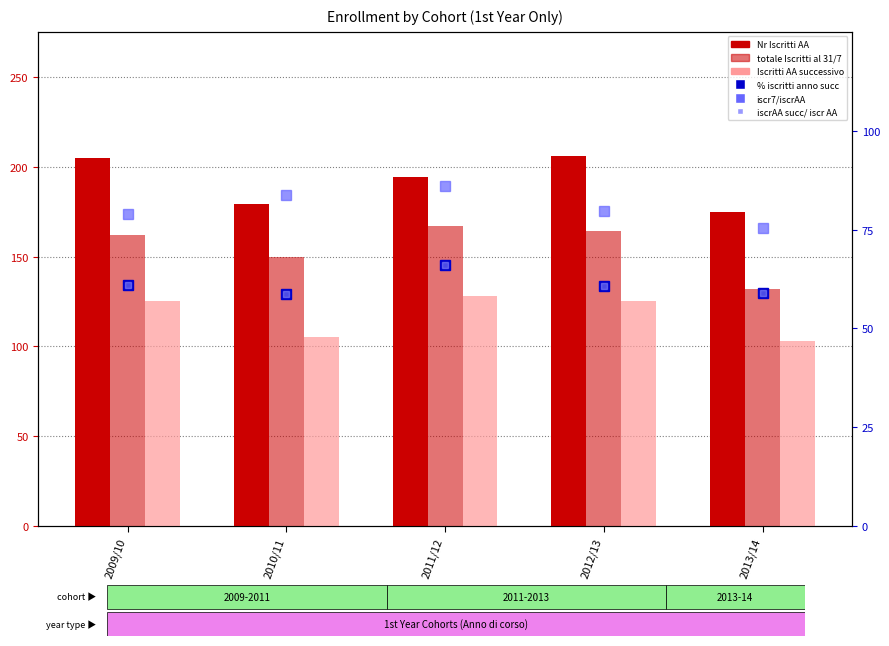

Reading right to left, list all the values displayed in this chart.

Nr Iscritti AA: 2013/14=175.0	2012/13=206.0	2011/12=194.0	2010/11=179.0	2009/10=205.0
totale Nr Iscritti al 31/7: 2013/14=132.0	2012/13=164.0	2011/12=167.0	2010/11=150.0	2009/10=162.0
Iscritti AA successivo: 2013/14=103.0	2012/13=125.0	2011/12=128.0	2010/11=105.0	2009/10=125.0
% iscritti anno succ: 2013/14=58.9	2012/13=60.7	2011/12=66.0	2010/11=58.7	2009/10=61.0
iscr7/iscrAA: 2013/14=75.4	2012/13=79.6	2011/12=86.1	2010/11=83.8	2009/10=79.0
iscrAA succ/ iscr AA: 2013/14=58.9	2012/13=60.7	2011/12=66.0	2010/11=58.7	2009/10=61.0